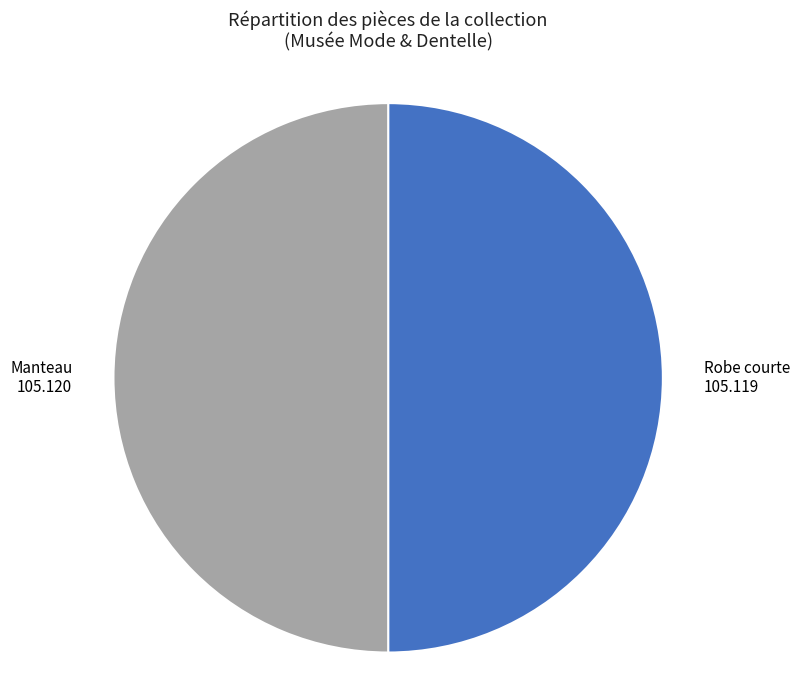

Approximately how many times larger is the value at Robe courte compared to Manteau?

1.0